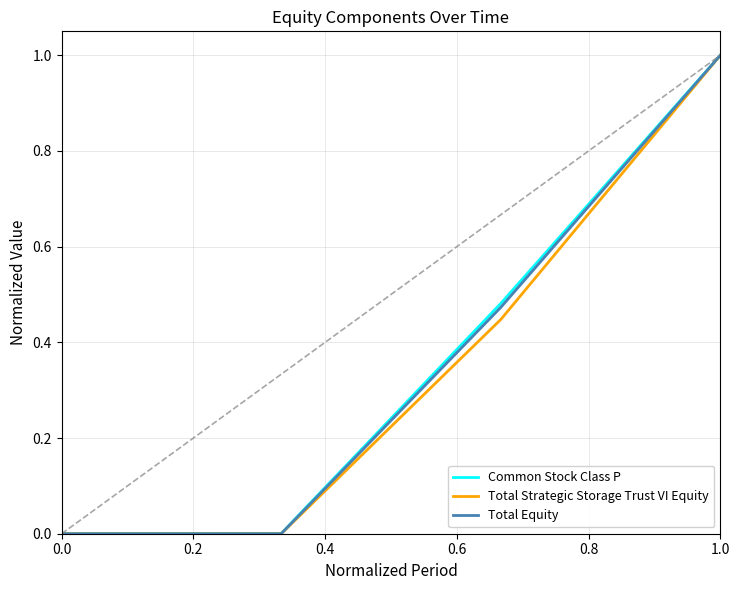

What is the highest value of the Total Equity series?

1.0